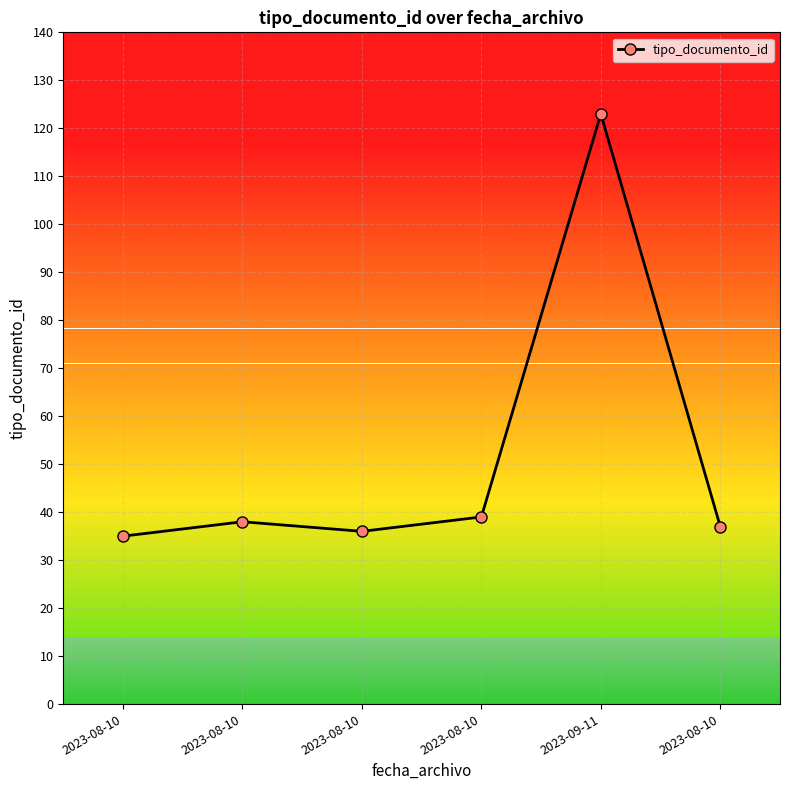

Count the number of categories in the chart.

6